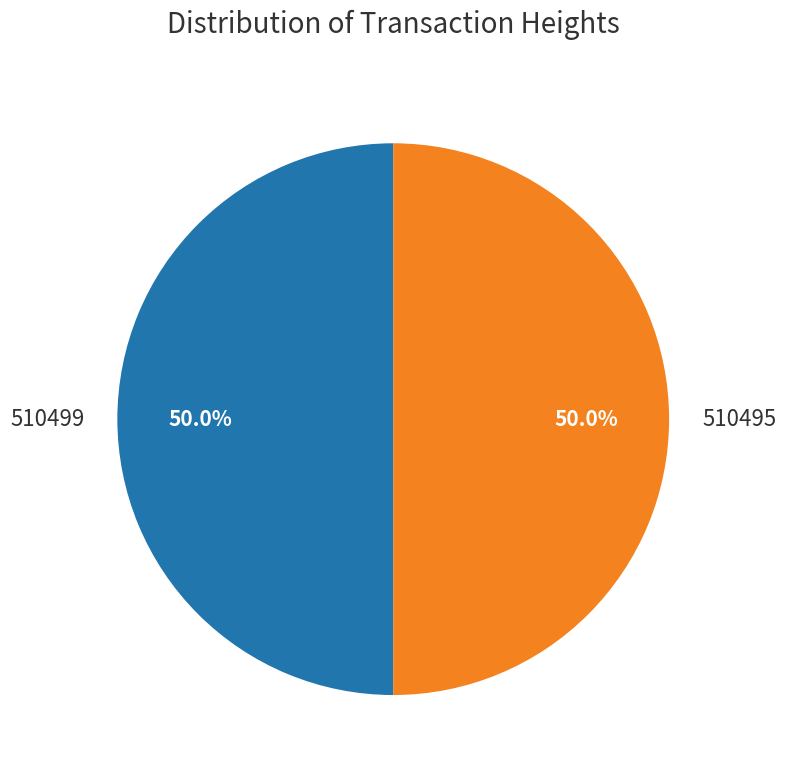

Approximately how many times larger is the value at 510495 compared to 510499?

1.0